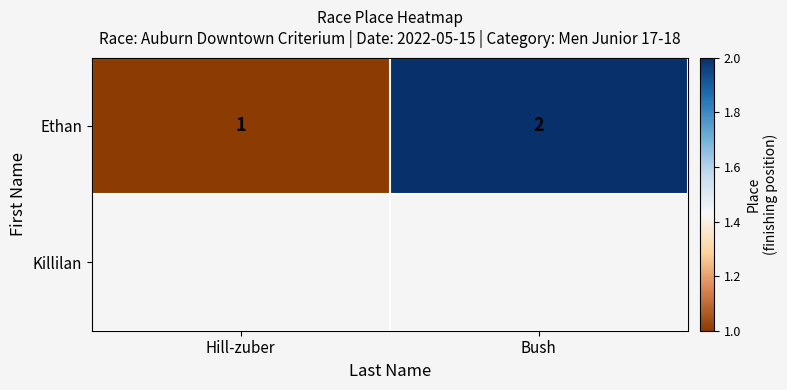

How many data points does each series have?

2